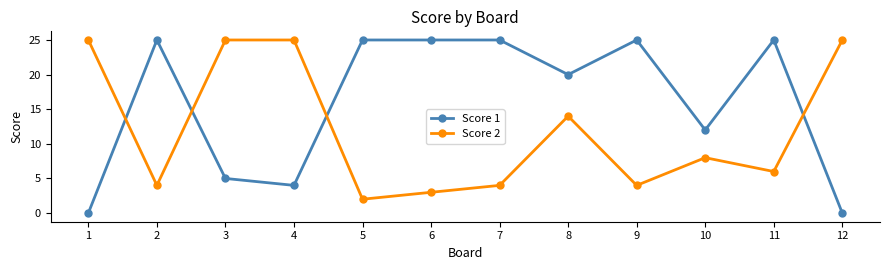

At 10, list the series in order from largest to smallest.

Score 1, Score 2